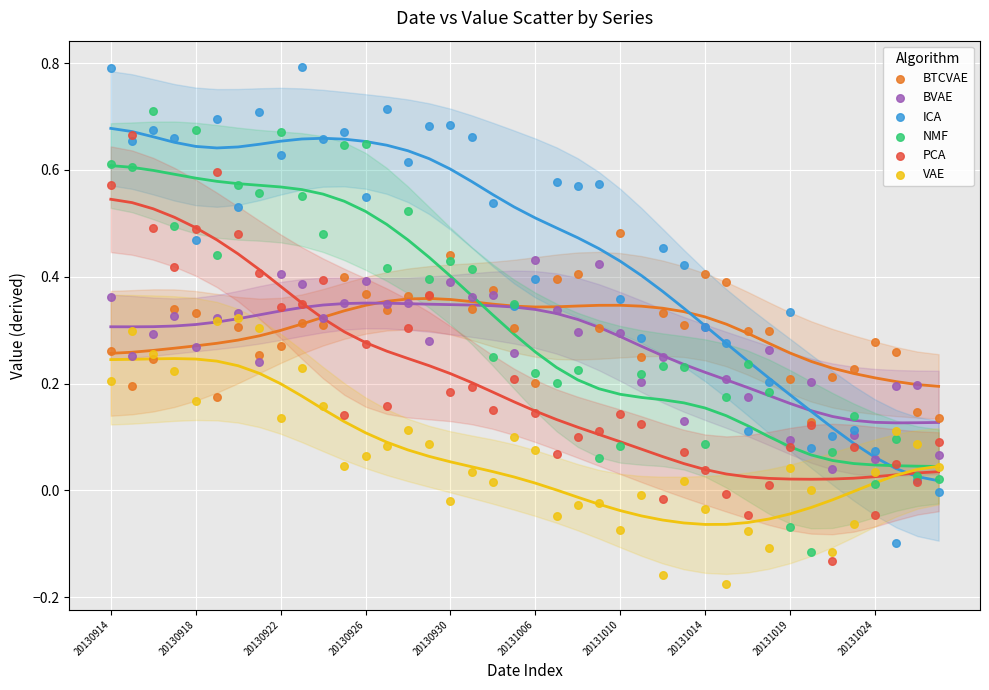

What are all the series names shown in the legend?

BTCVAE, BVAE, ICA, NMF, PCA, VAE